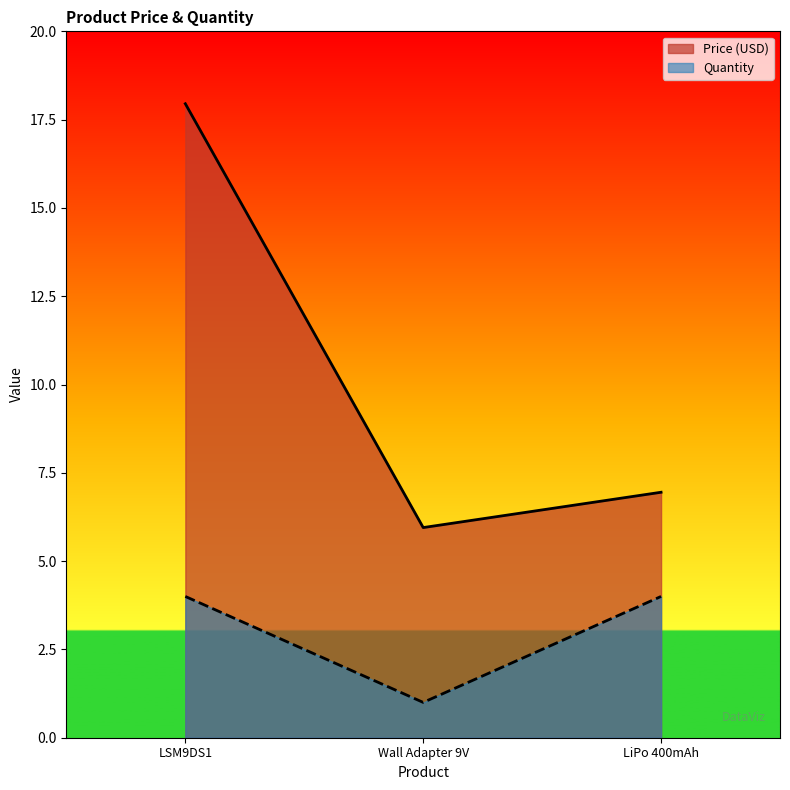

At which category is the sum across all series the highest?

LSM9DS1